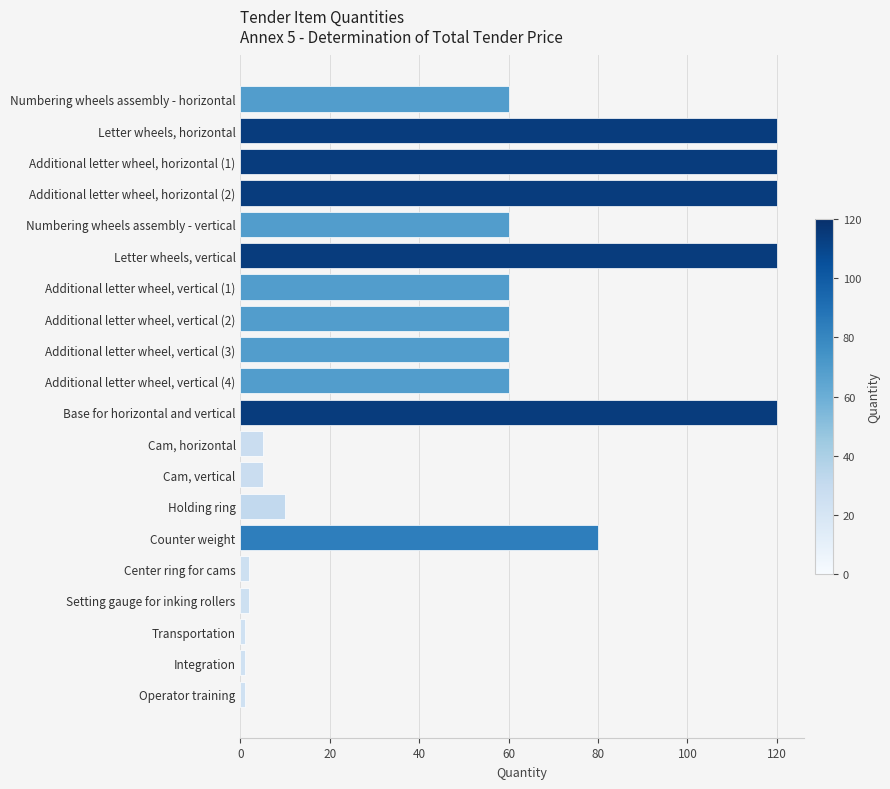

Which has a higher value, Letter wheels, vertical or Additional letter wheel, vertical (1)?

Letter wheels, vertical